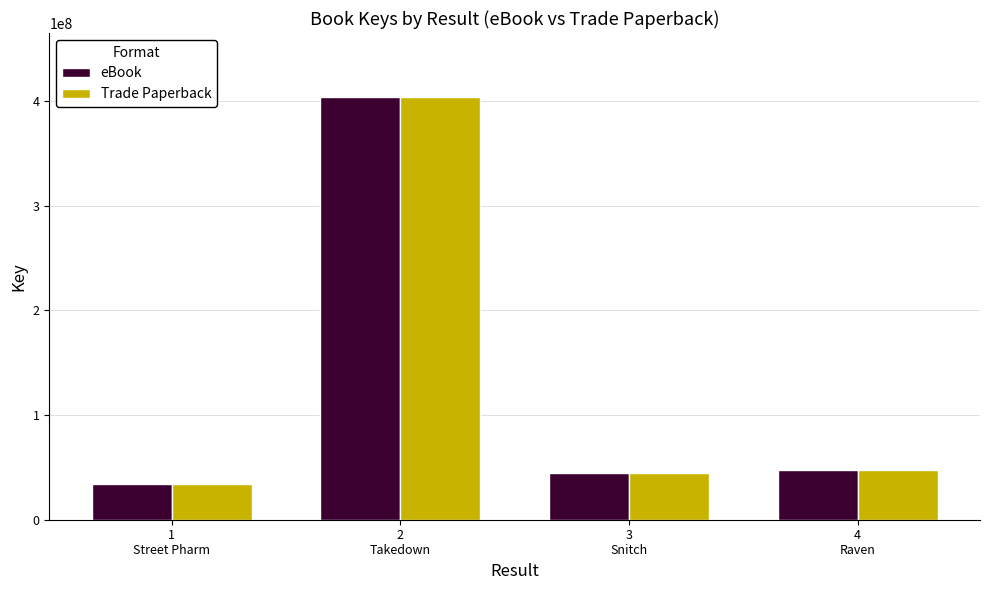

What is the highest value of the Trade Paperback series?

404471373